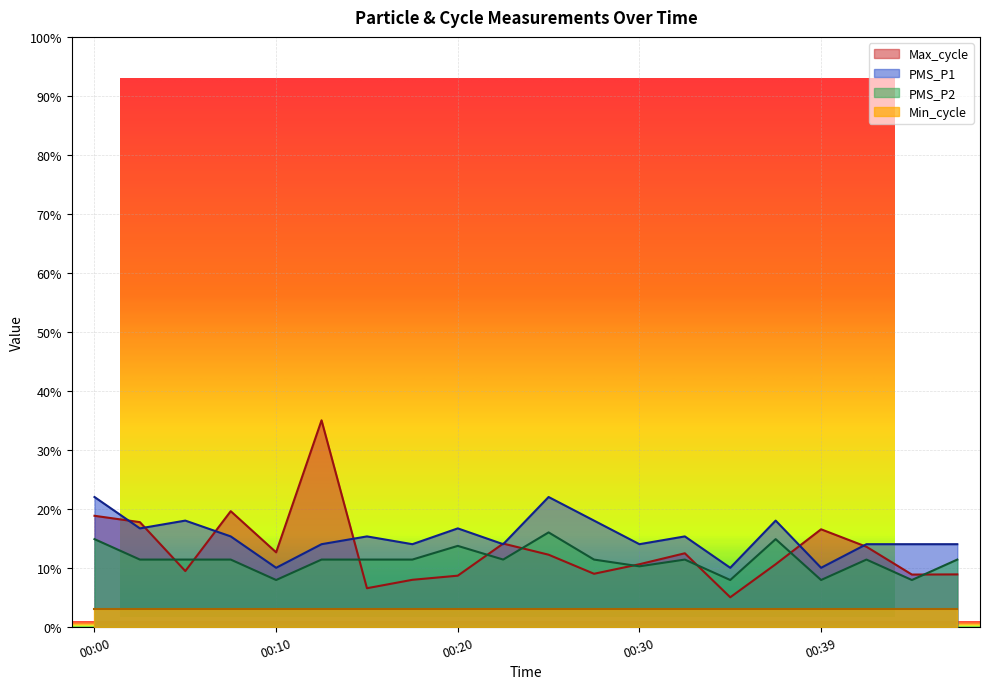

Is it true that Max_cycle equals 12.6 at 00:10?

True